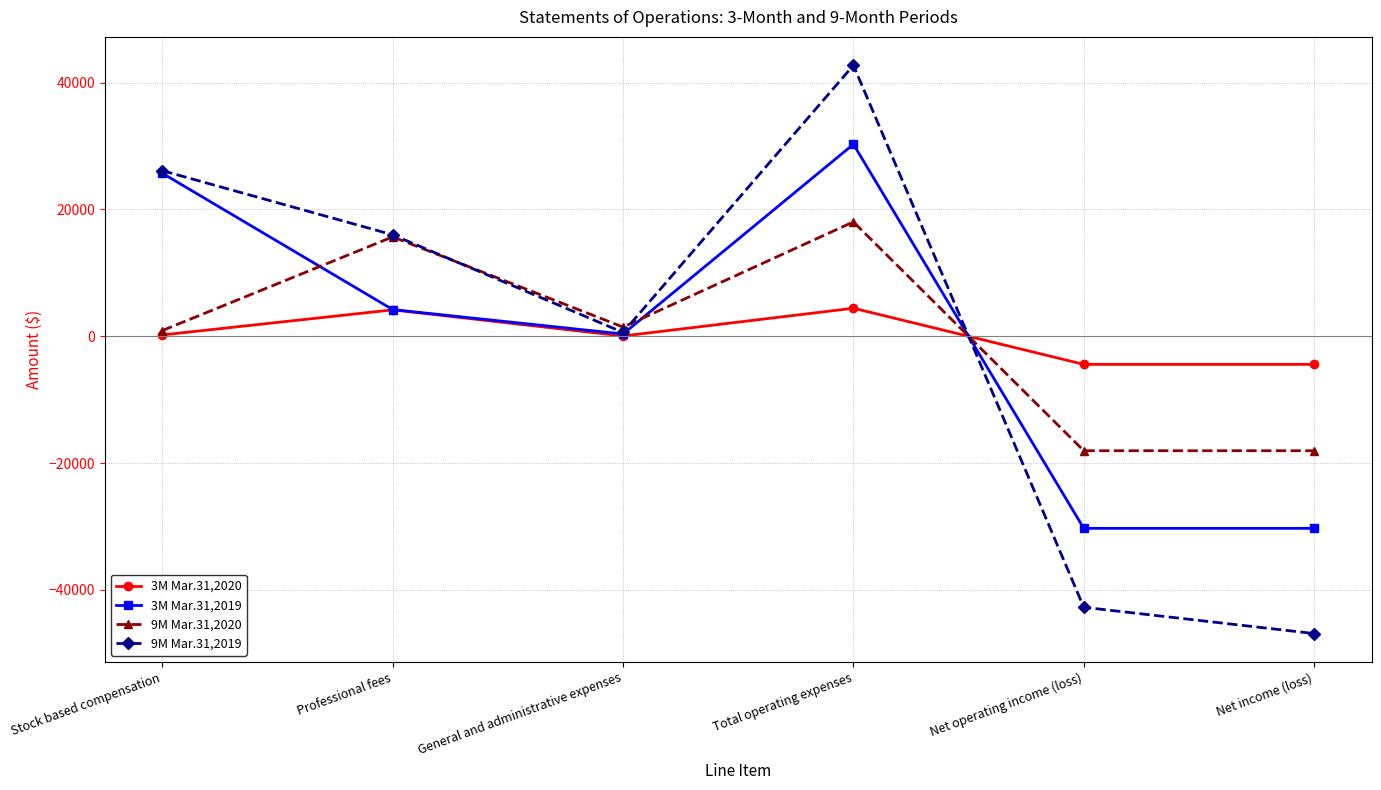

In 9M Mar.31,2019, how many points are higher than both neighbors (excluding endpoints)?

1